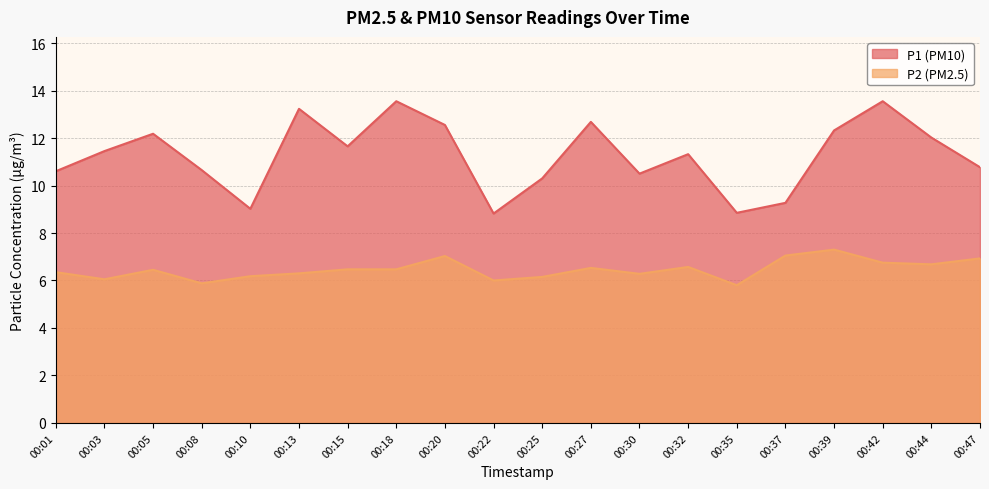

Is it true that P1 equals 12.3 at 00:39?

True